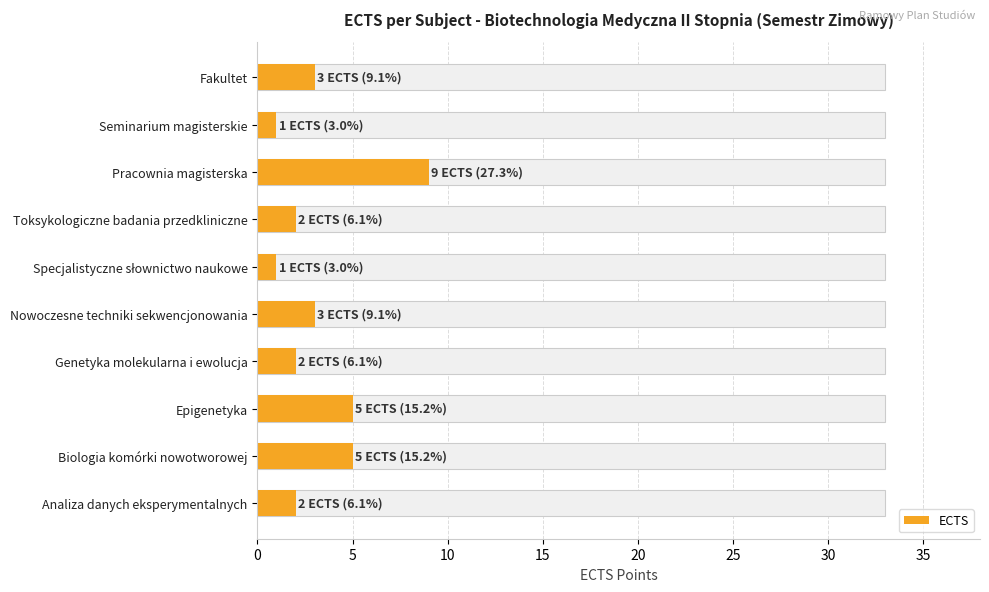

Reading right to left, transcribe all the data shown in this chart.

3	1	9	2	1	3	2	5	5	2